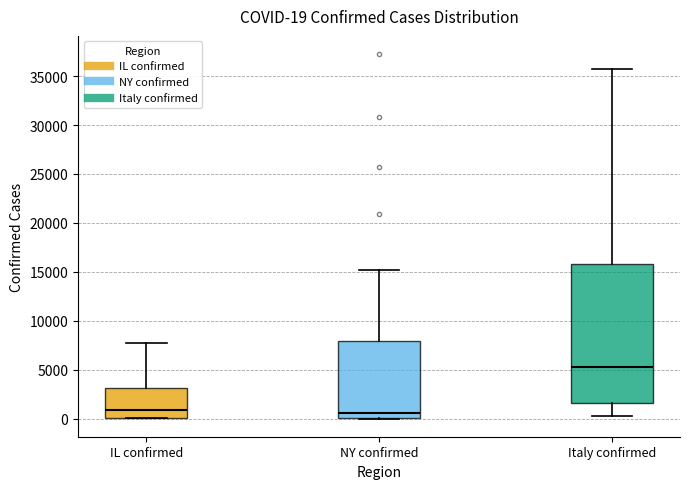

Comparing the boxes themselves (not the whiskers), which one is the tallest?

Italy confirmed